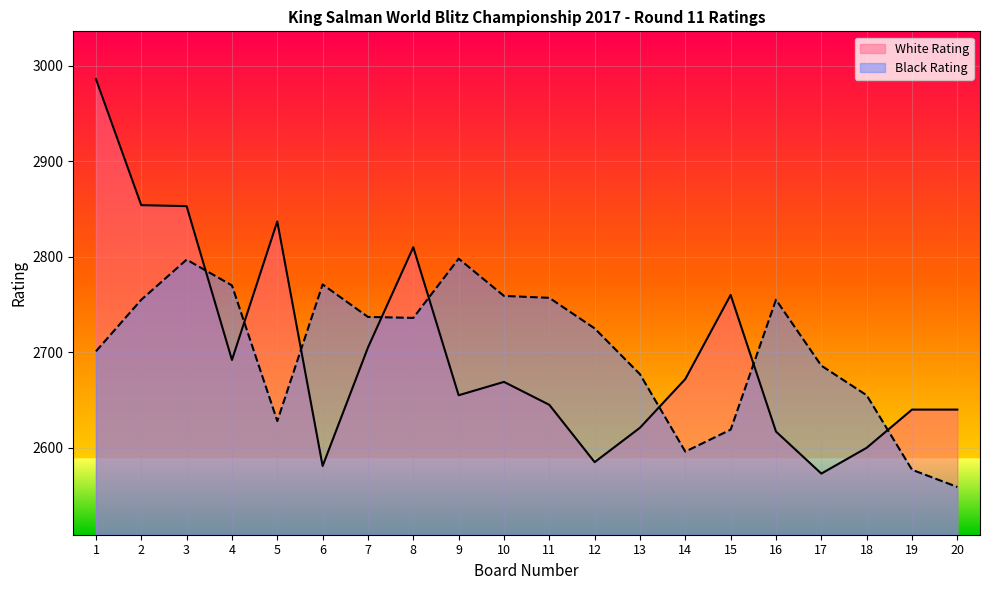

Reading left to right, extract all data points from this chart.

White Rating: 1=2986	2=2854	3=2853	4=2692	5=2837	6=2581	7=2705	8=2810	9=2655	10=2669	11=2645	12=2585	13=2621	14=2672	15=2760	16=2617	17=2573	18=2600	19=2640	20=2640
Black Rating: 1=2701	2=2755	3=2797	4=2770	5=2628	6=2771	7=2737	8=2736	9=2798	10=2759	11=2757	12=2725	13=2677	14=2596	15=2619	16=2755	17=2686	18=2655	19=2577	20=2559